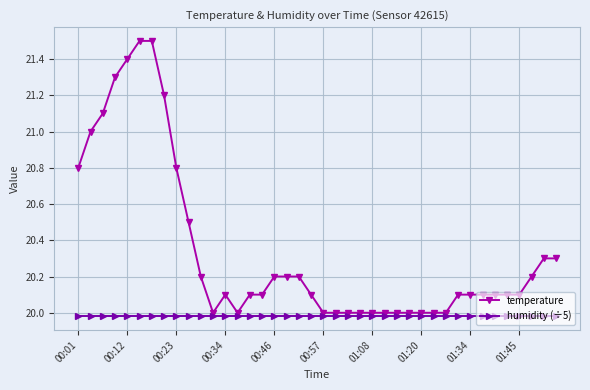

Which series has the widest spread of values?

temperature